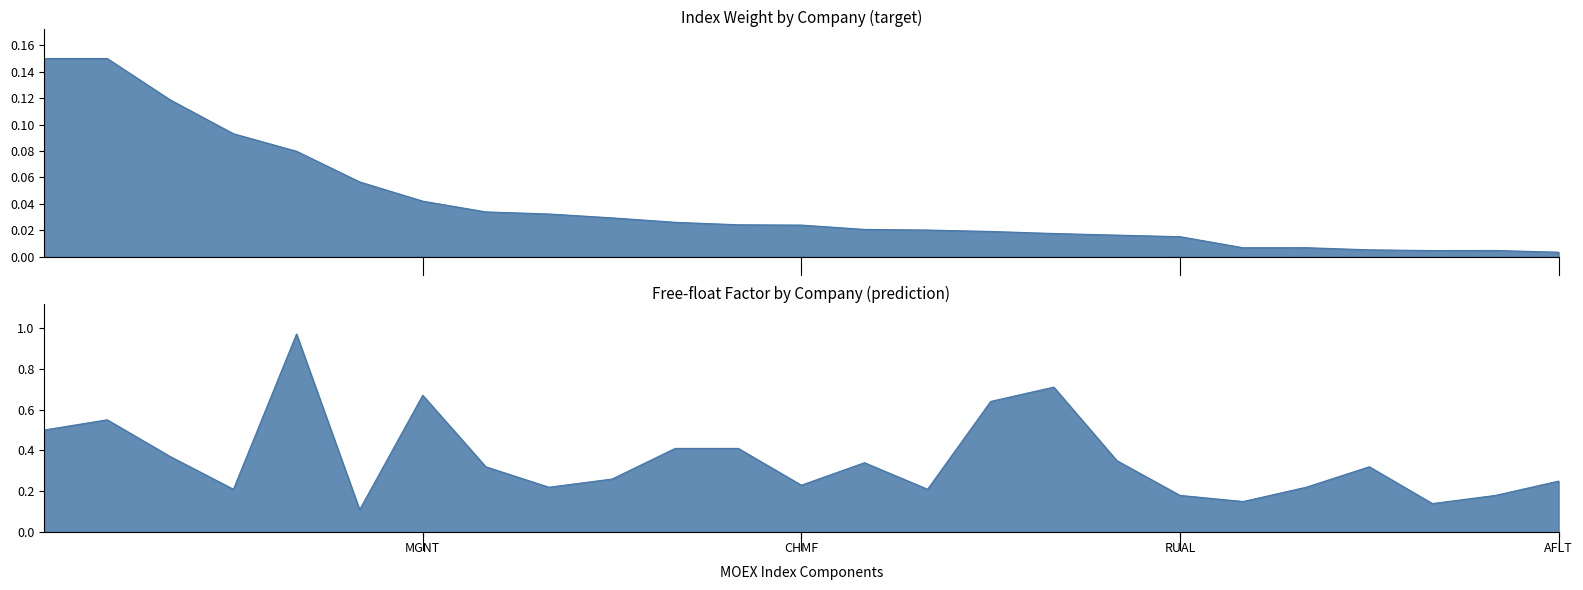

At which category does Free-float reach its first local peak?

LKOH